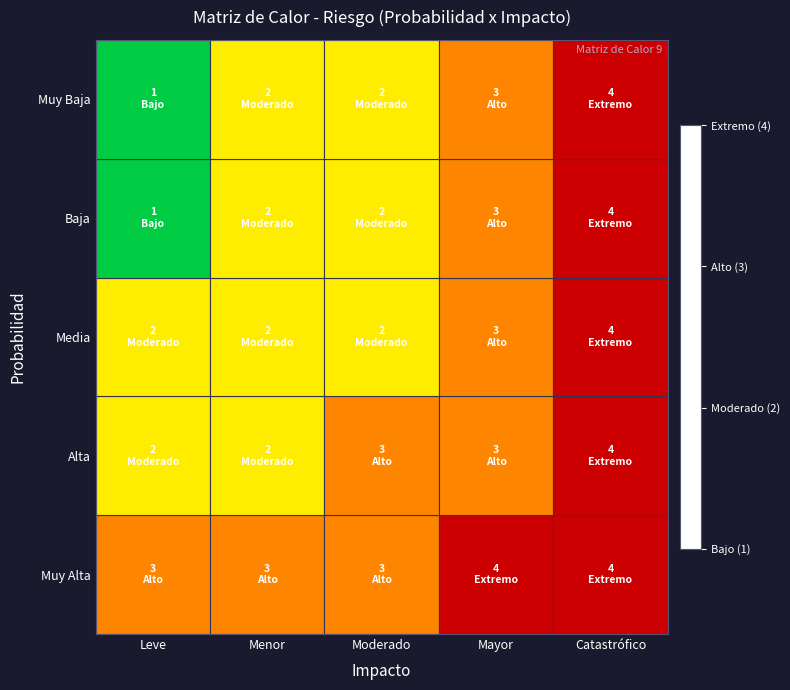

Reading left to right, what are all the values shown in this chart?

Muy Baja: Leve=3	Menor=3	Moderado=3	Mayor=4	Catastrófico=4
Baja: Leve=2	Menor=2	Moderado=3	Mayor=3	Catastrófico=4
Media: Leve=2	Menor=2	Moderado=2	Mayor=3	Catastrófico=4
Alta: Leve=1	Menor=2	Moderado=2	Mayor=3	Catastrófico=4
Muy Alta: Leve=1	Menor=2	Moderado=2	Mayor=3	Catastrófico=4